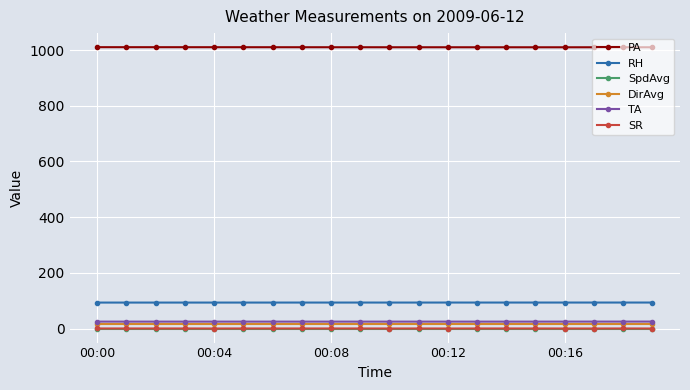

What is the value of the PA point at the 14th from the left?

1010.1